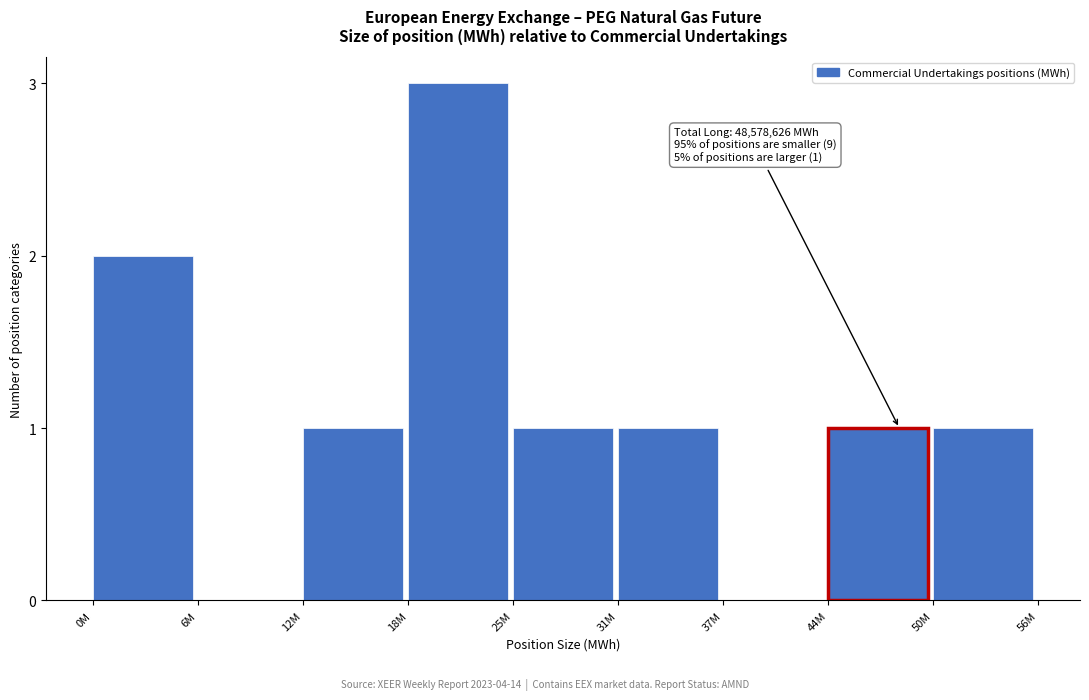

Reading left to right, transcribe all the data shown in this chart.

0M=2	6M=0	12M=1	18M=3	25M=1	31M=1	37M=0	44M=1	50M=1